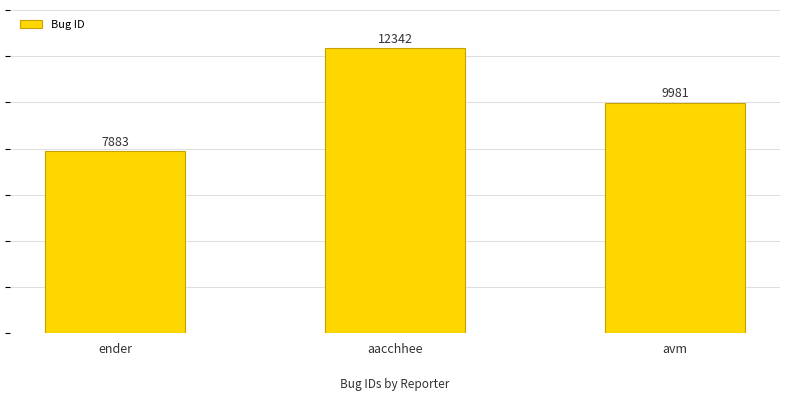

Is it true that the value at avm is 4068?

False